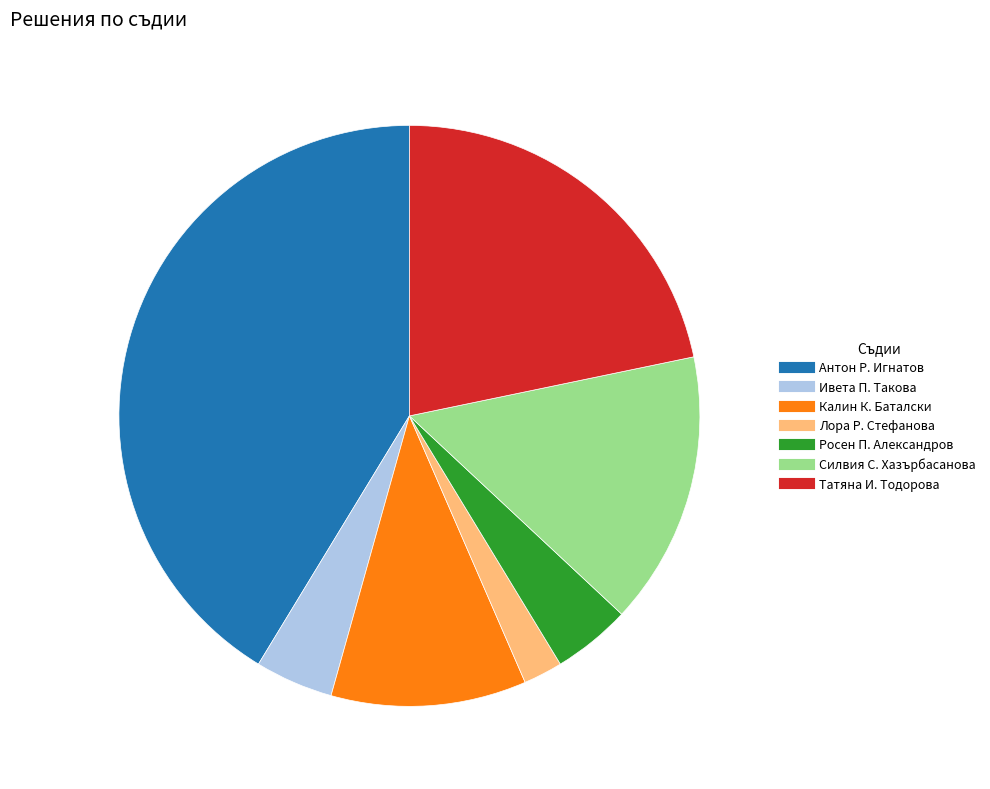

Combined, do Росен П. Александров and Татяна И. Тодорова account for over 50%?

No